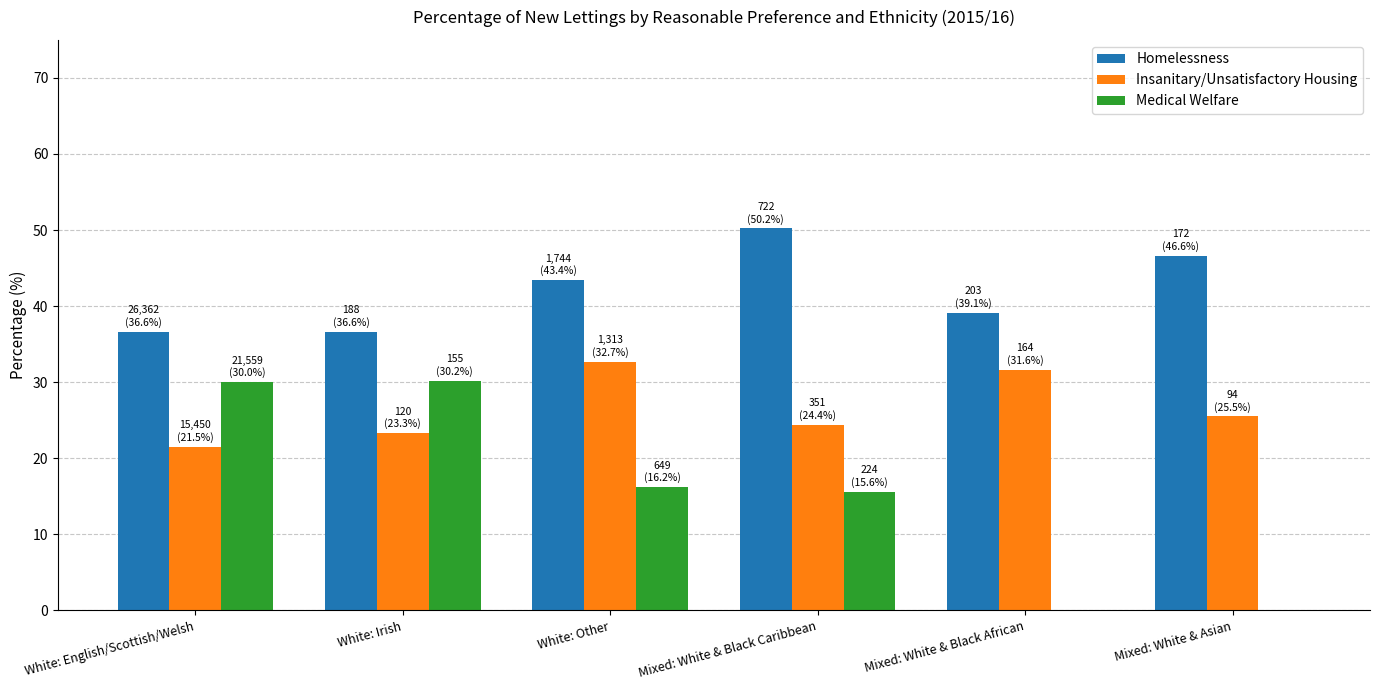

Which series has the largest total across all categories?

Homelessness